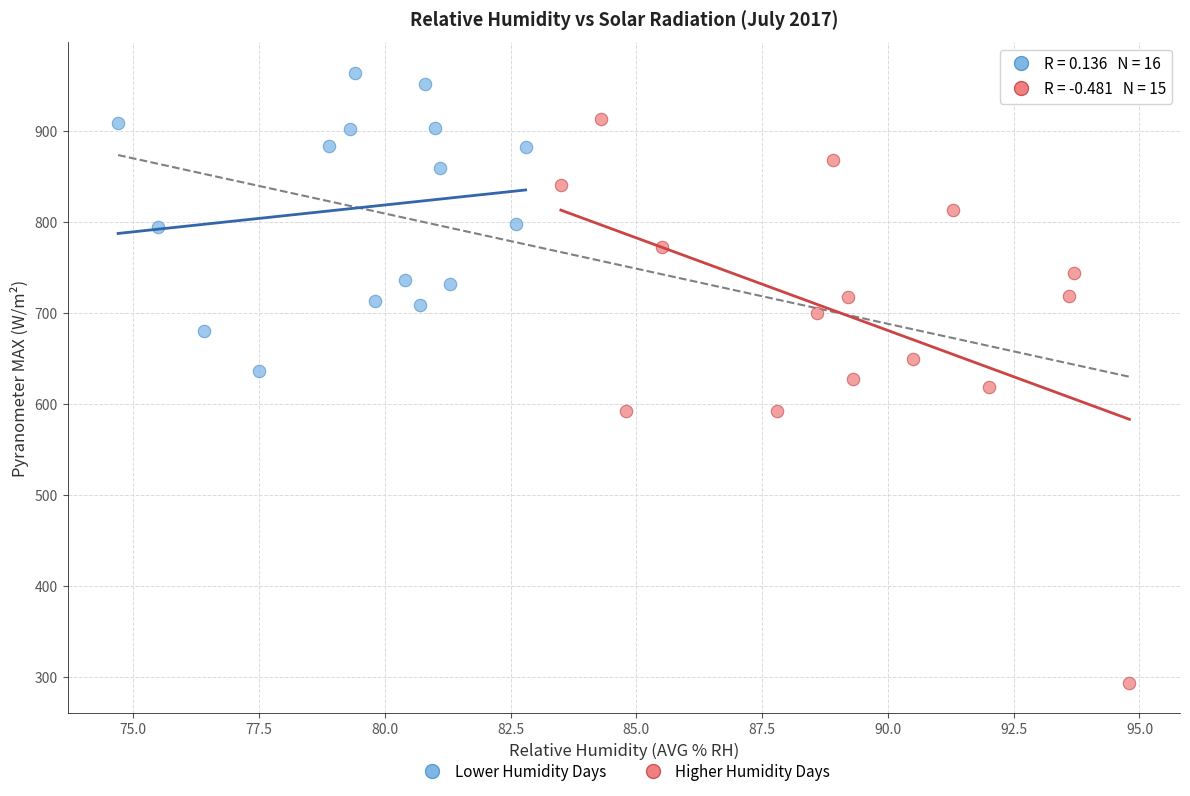

Which series has the largest Y range (max minus min)?

Higher Humidity Days